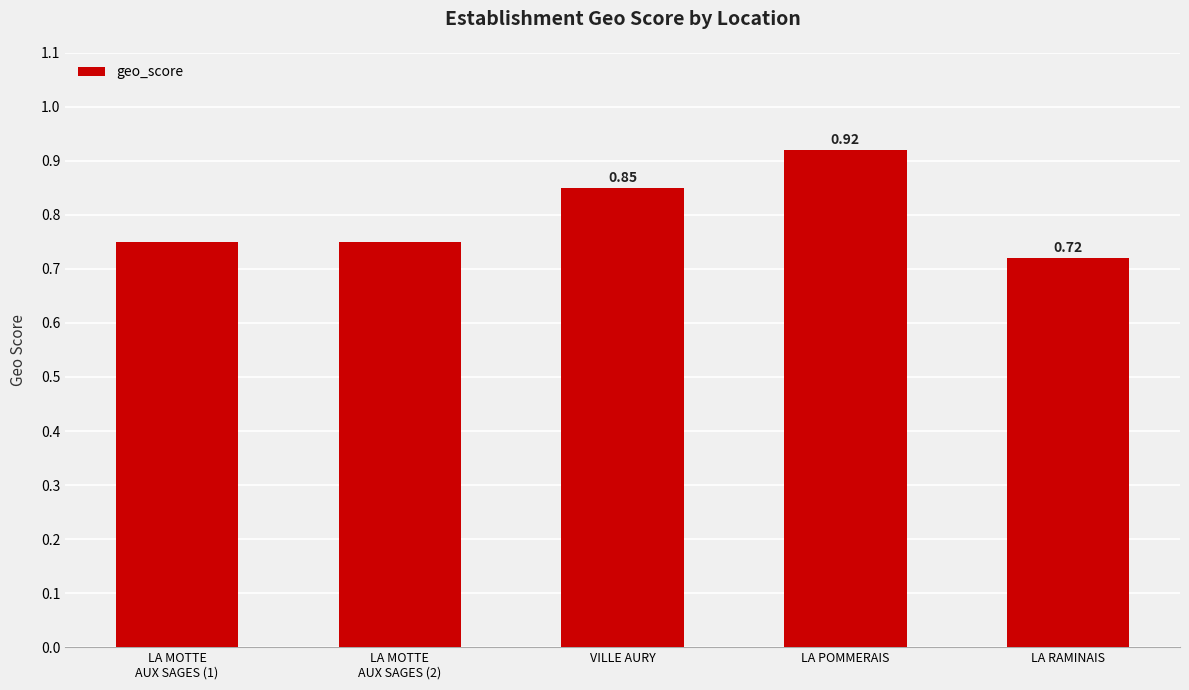

At which label is the value closest to 0?

LA RAMINAIS